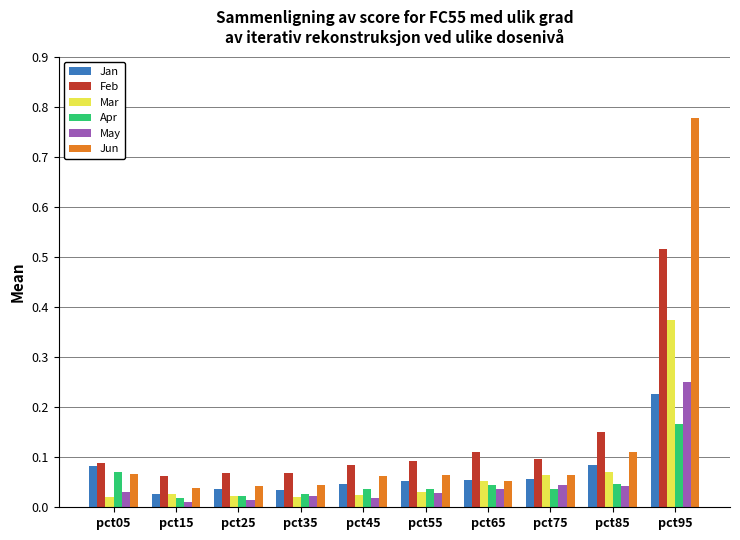

True or false: Mar has a value of 0.2 at pct95.

False